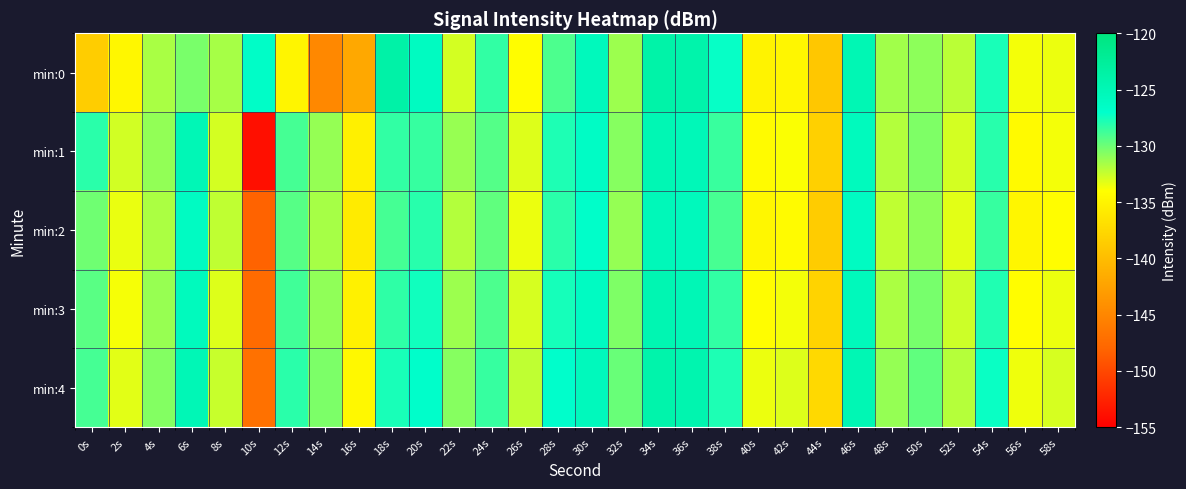

Count the number of categories in the chart.

30